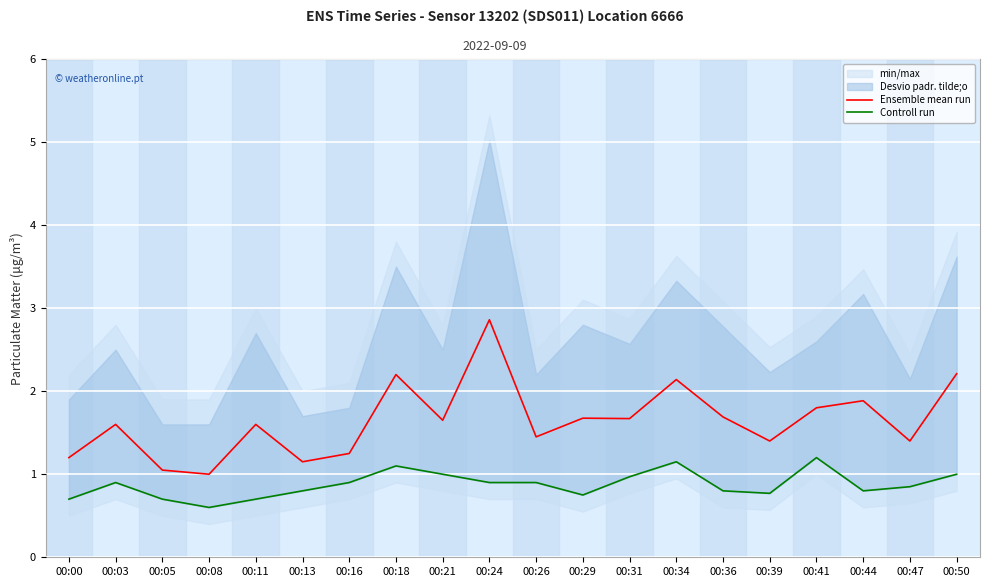

What is the difference between the highest and lowest values at 00:47?

0.5